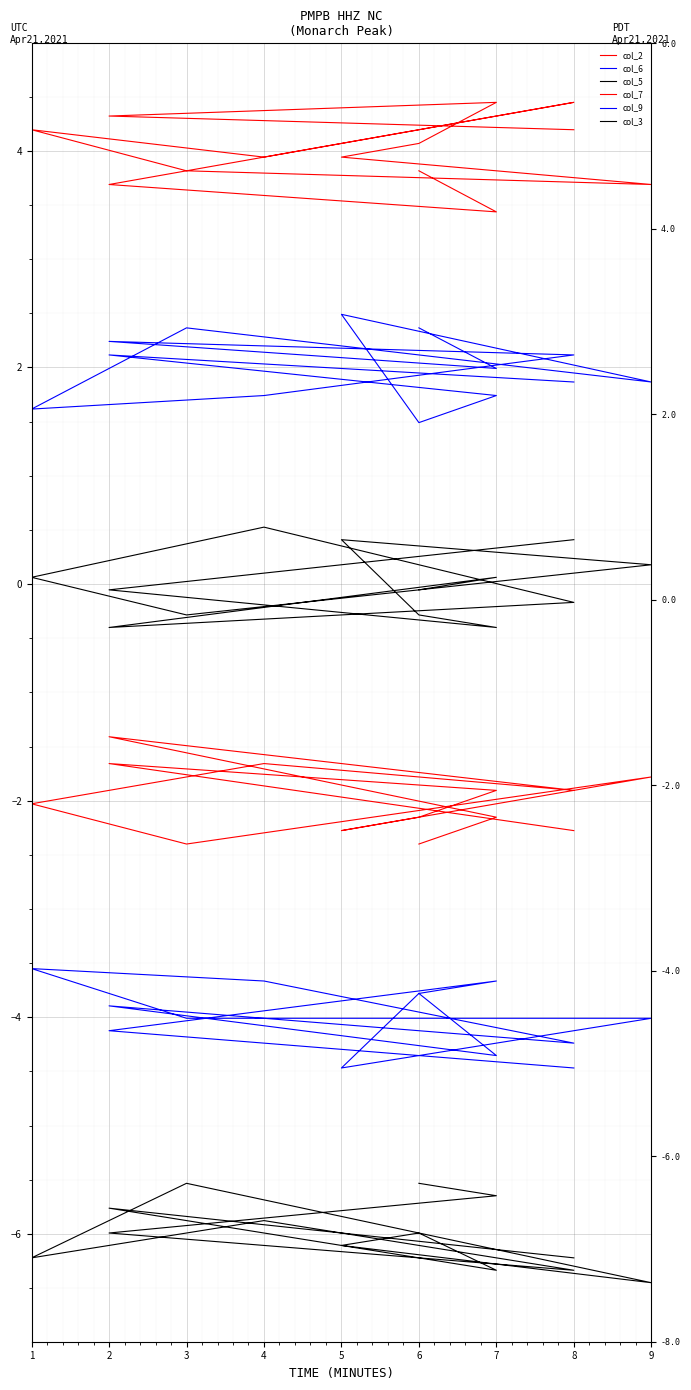

At which label does col_5 reach its minimum?

2